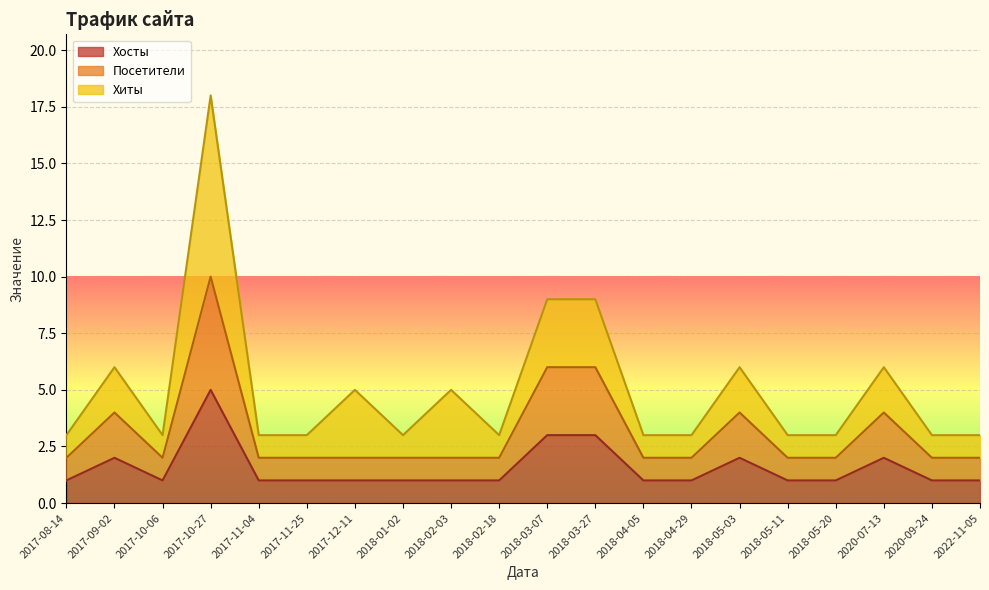

True or false: Посетители and Хосты intersect in this chart.

False